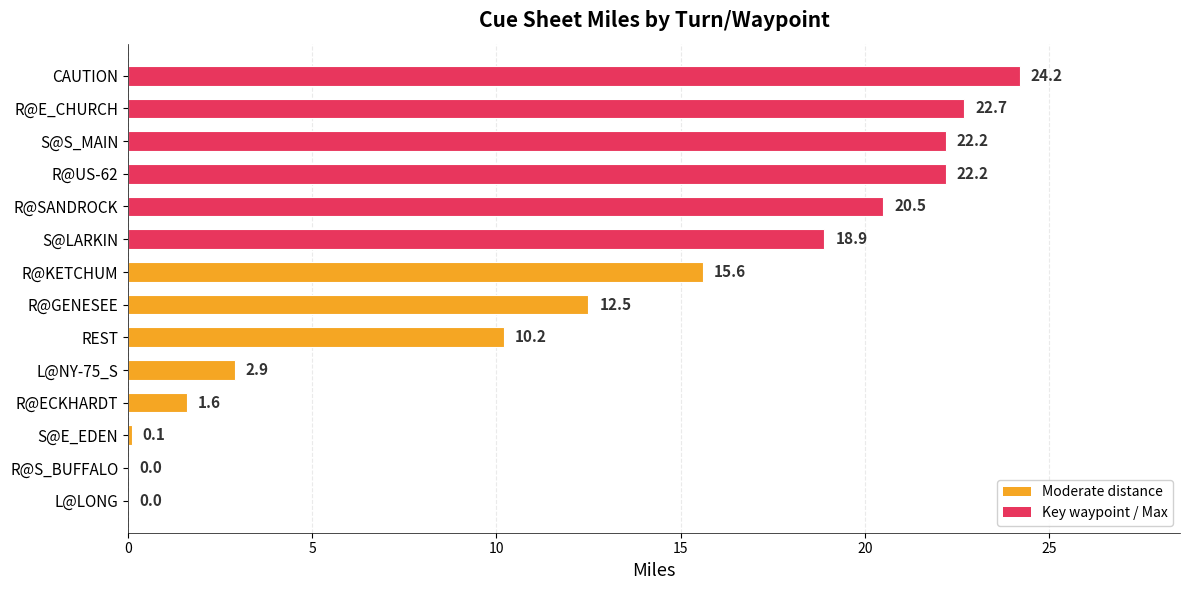

What is the change in value from REST to R@US-62?

+12.0